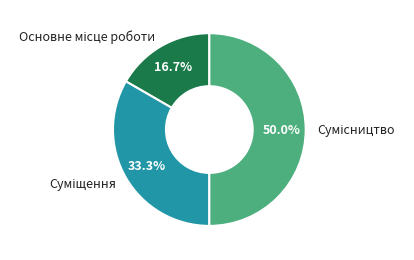

How many slices are in this pie chart?

3